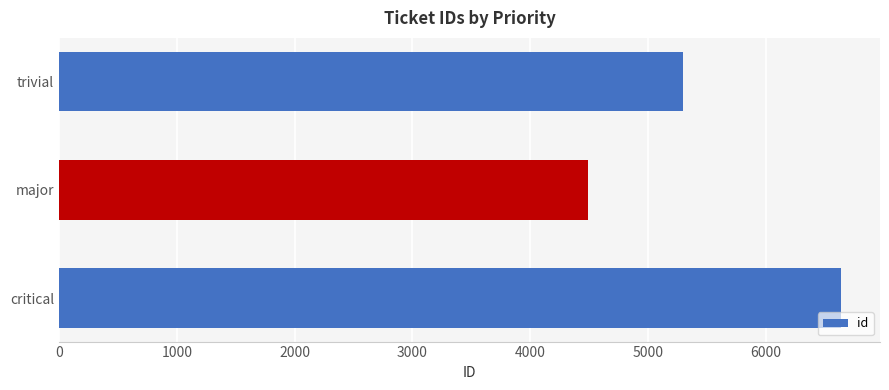

What is the minimum value shown in the chart?

4492